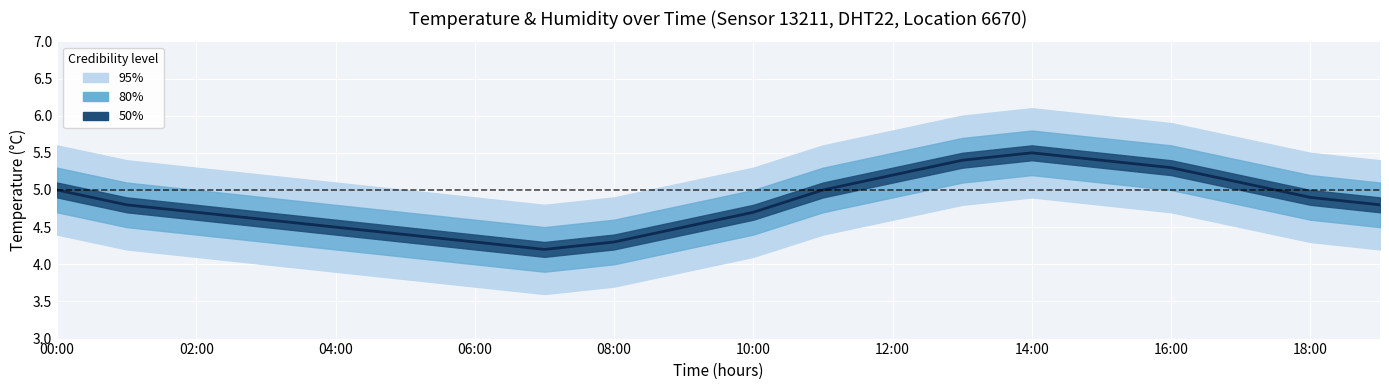

How many distinct data groups are displayed?

1